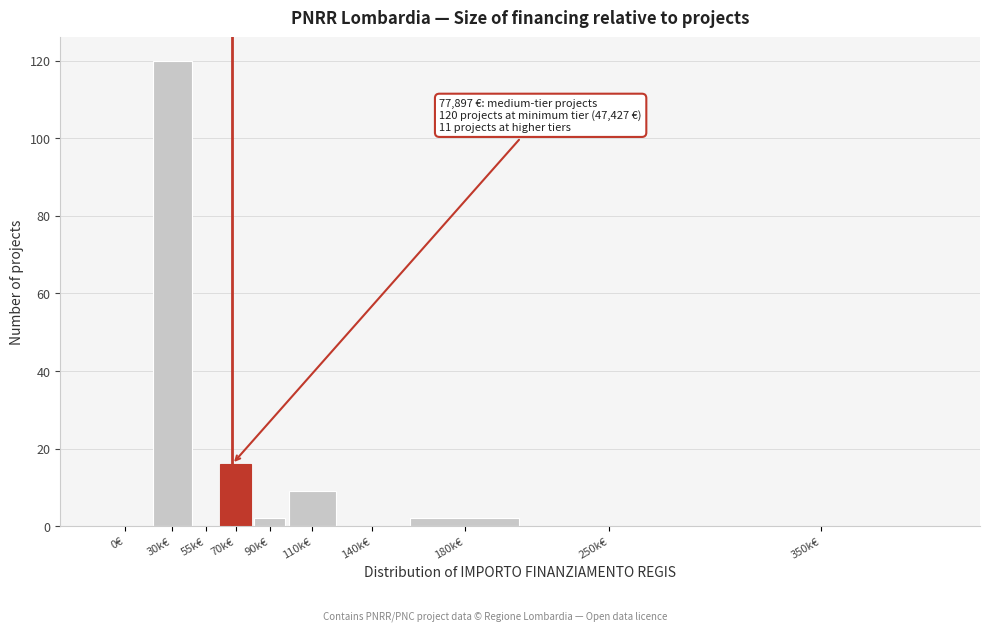

Reading right to left, list all the values displayed in this chart.

350k€=0	250k€=0	180k€=2	140k€=0	110k€=9	90k€=2	70k€=16	55k€=0	30k€=120	0€=0